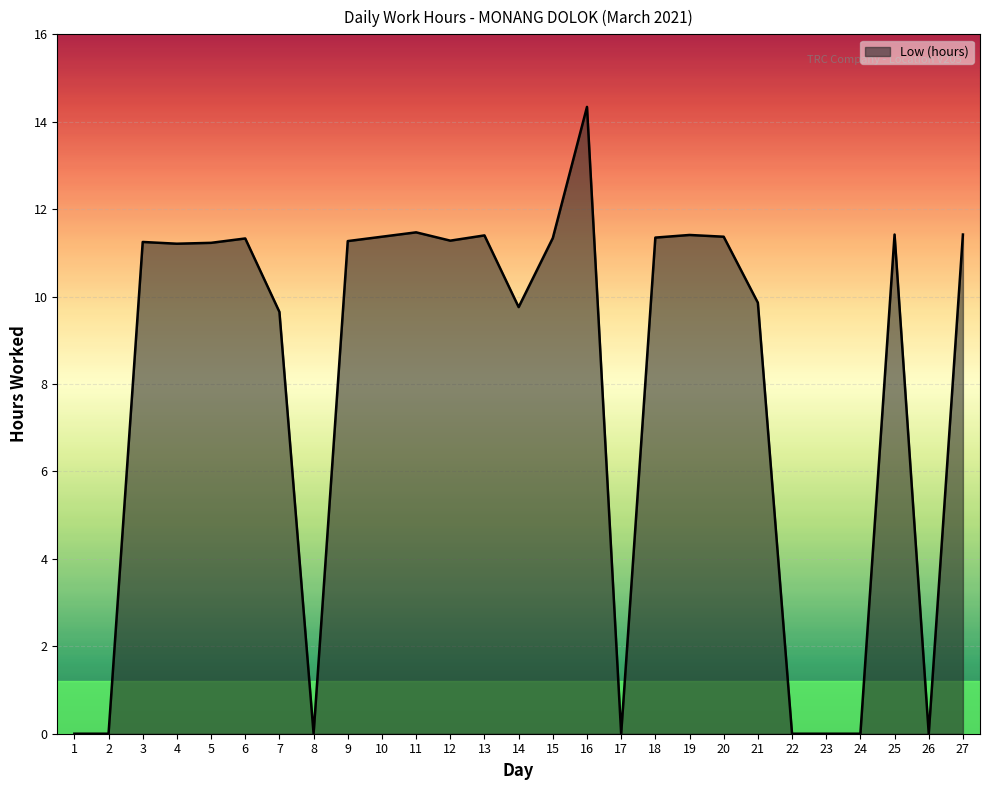

What is the maximum value shown in the chart?

14.3